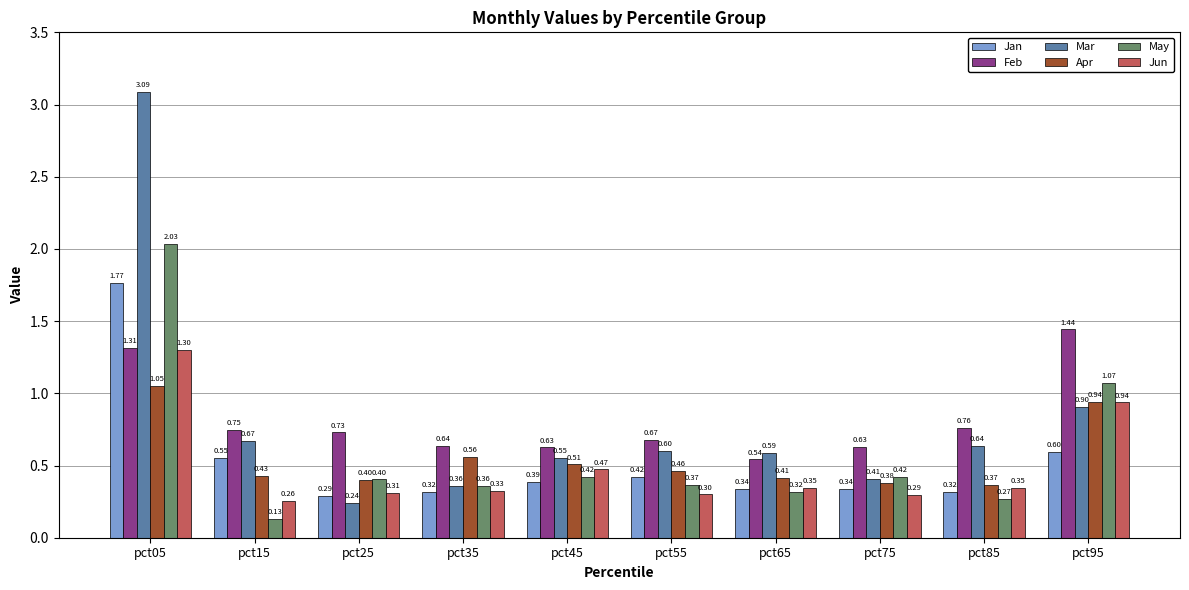

Are the bars horizontal?

No